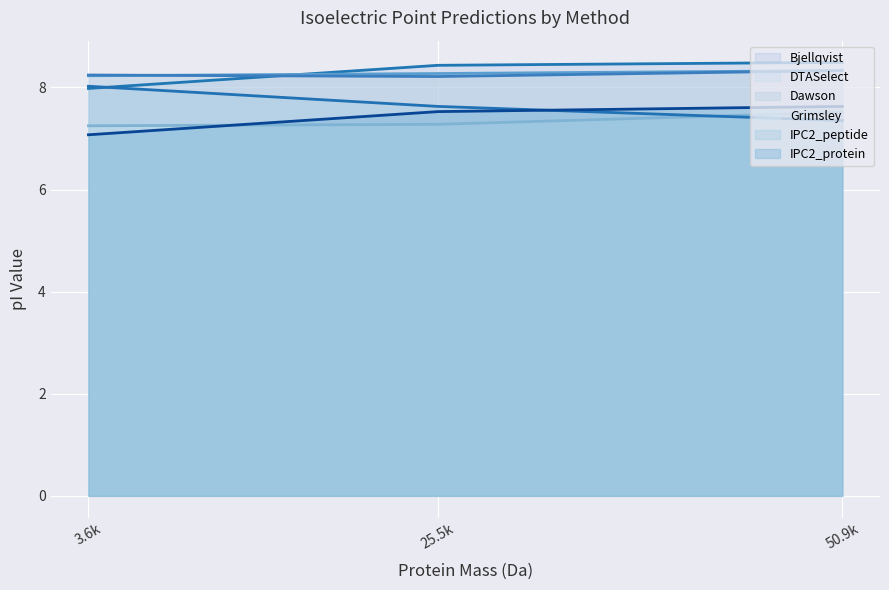

What position from the left is 3.6k?

1